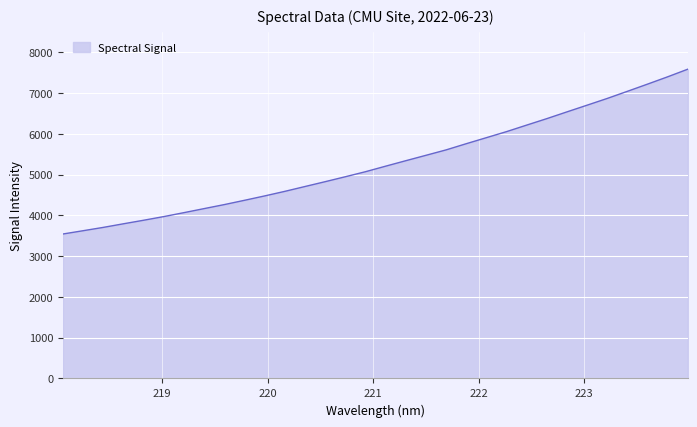

What is the maximum value shown in the chart?

7584.0